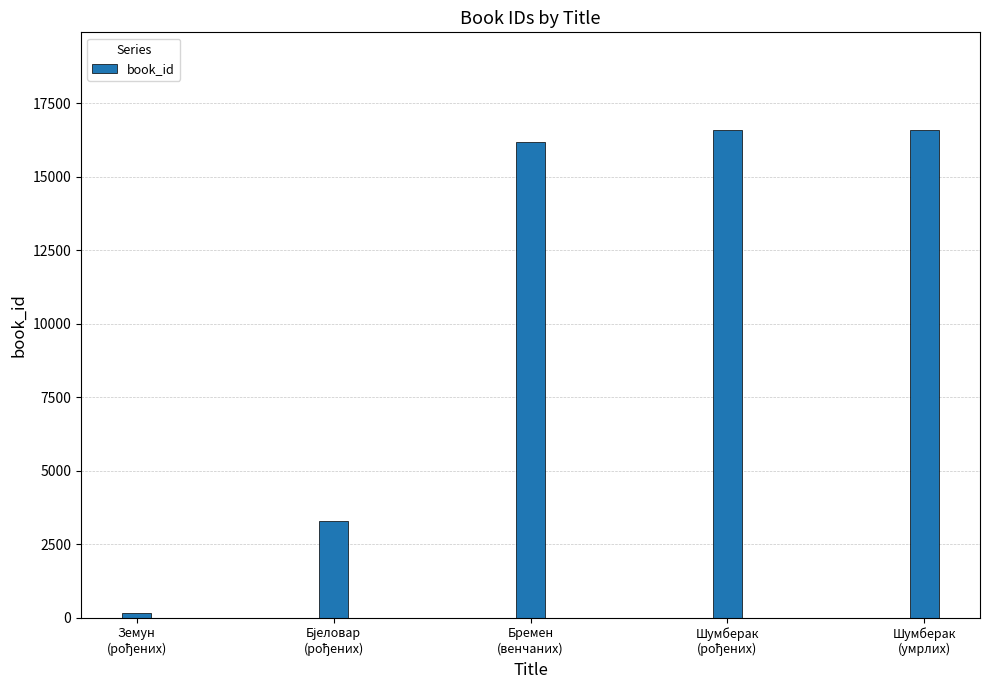

What is the difference between the second highest and second lowest values?

13286